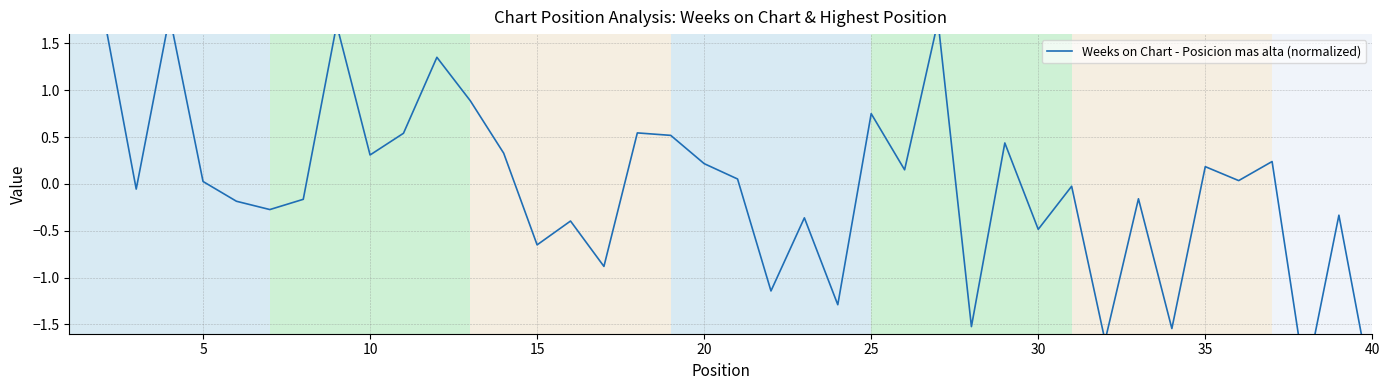

What is the greatest value displayed?

1.9